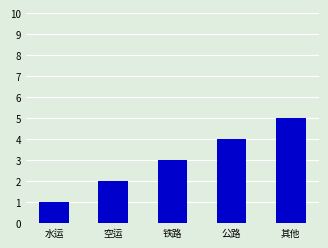

What is the sum of the values at 空运 and 其他?

7